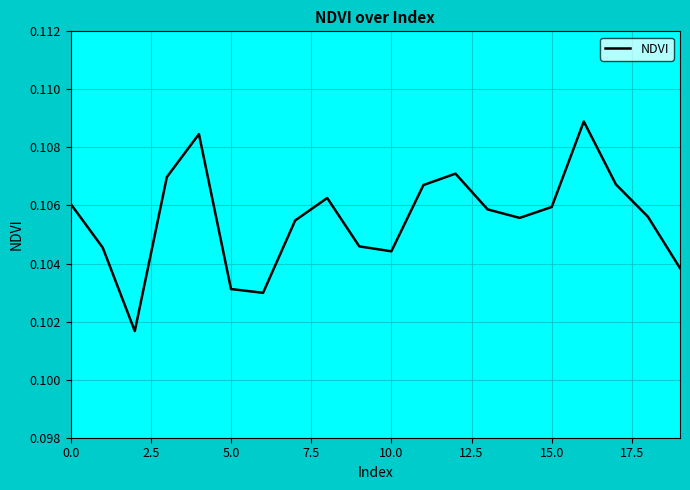

Does the chart have visible grid lines?

Yes